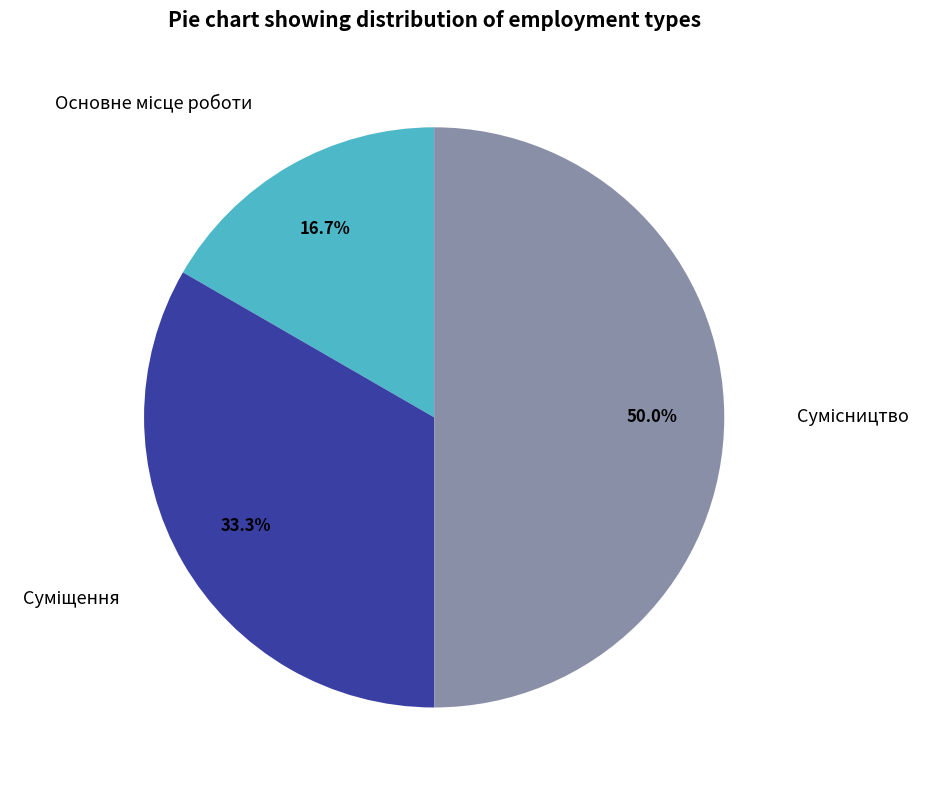

Between Суміщення and Основне місце роботи, which is larger?

Суміщення